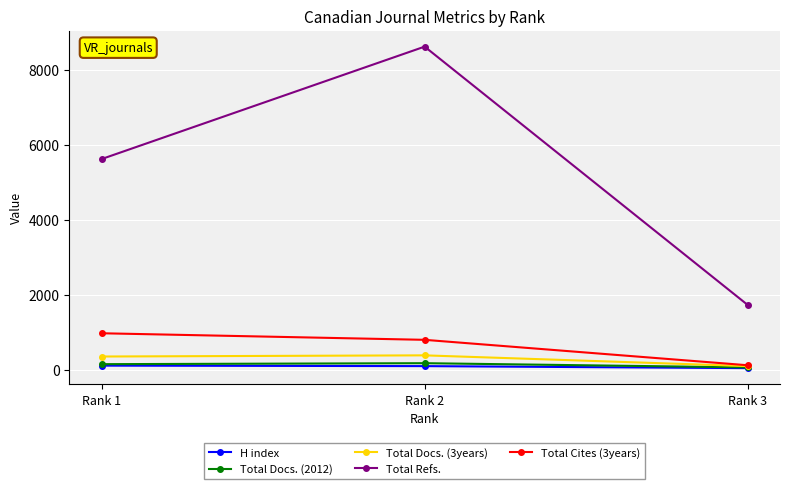

What is the maximum value shown in the chart?

8614